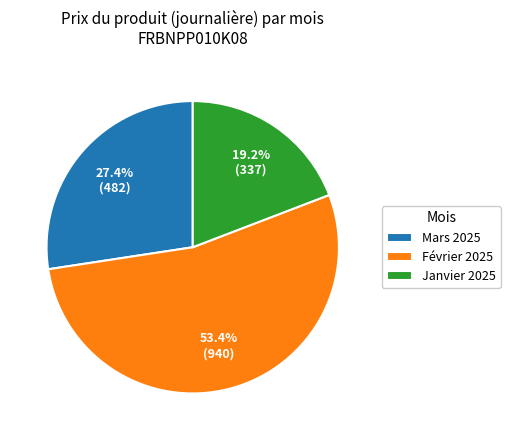

Which has a higher value, Mars 2025 or Janvier 2025?

Mars 2025